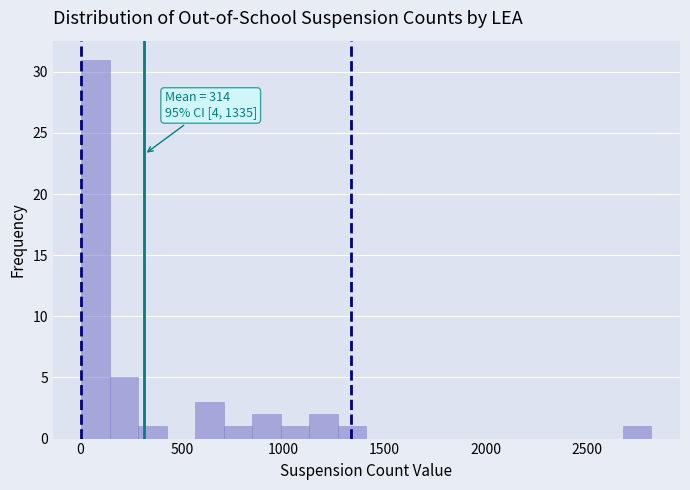

Around what value on the x-axis is the tallest bar? Give the approximate position of its centre, as read against the axis.

50